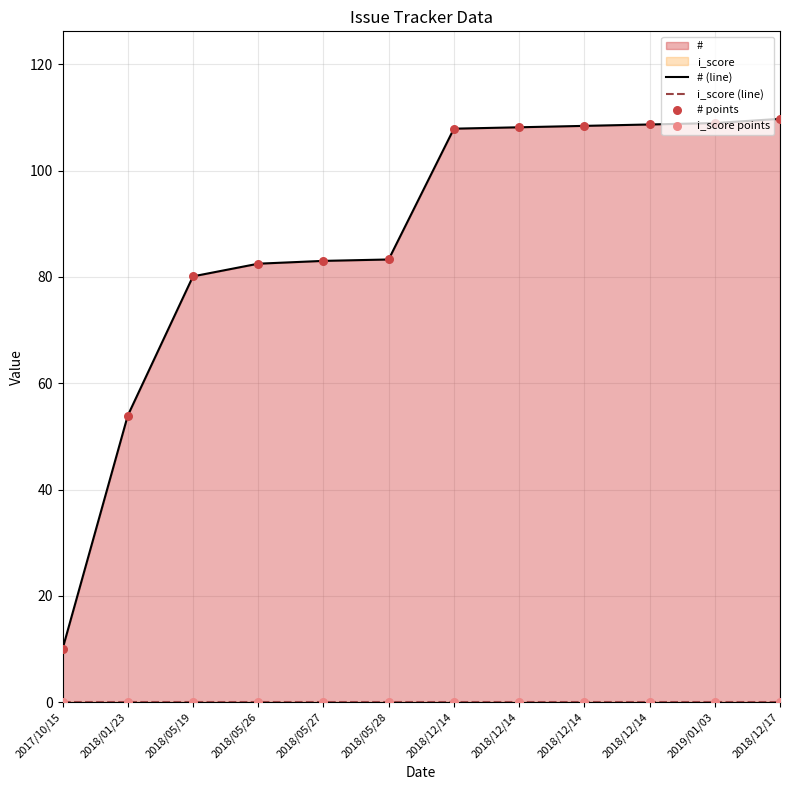

Between 2018/12/14 and 2018/12/17, which is larger?

2018/12/17